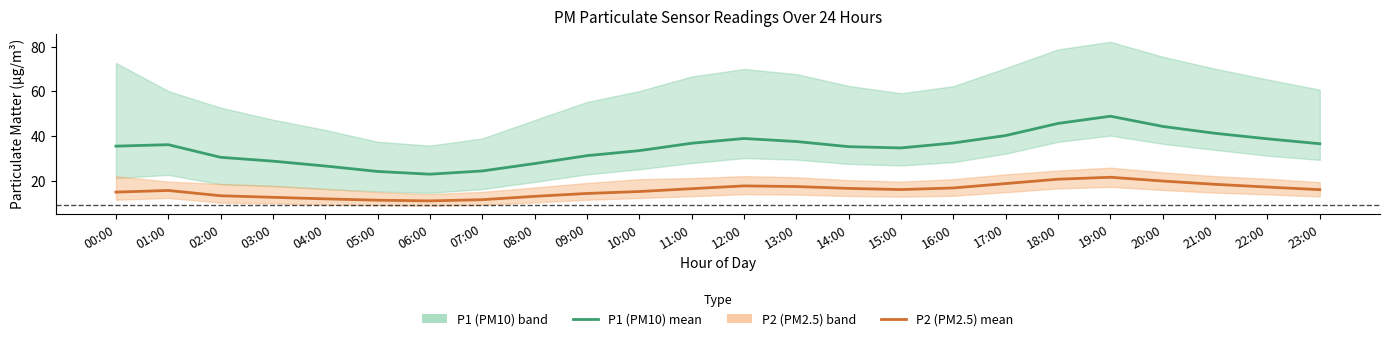

Is the value of P2 mean at 11:00 greater than the value of P1 mean at 21:00?

No